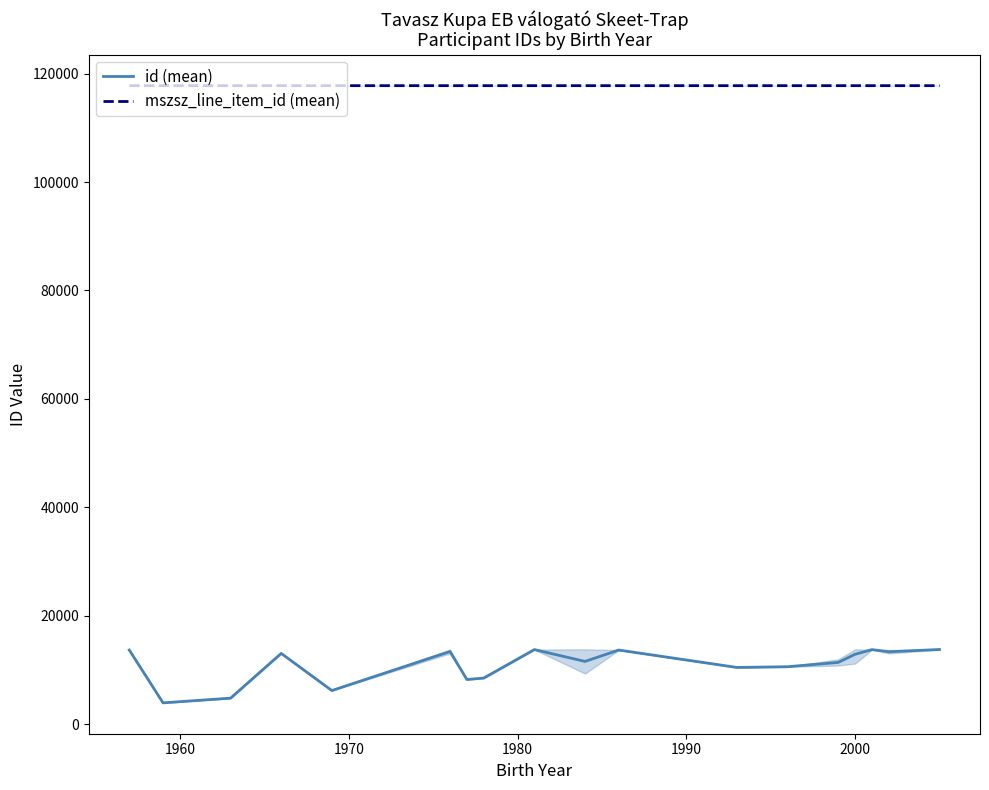

What is the maximum value for id (mean)?

13765.0